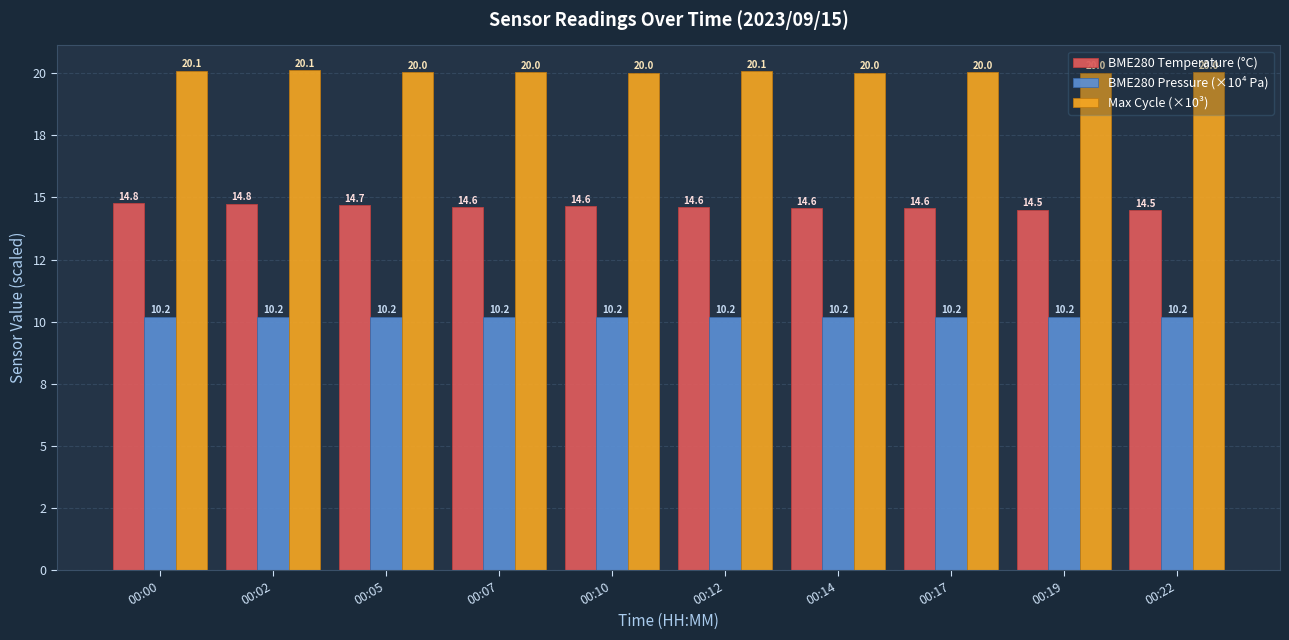

Does the chart contain stacked bars?

No